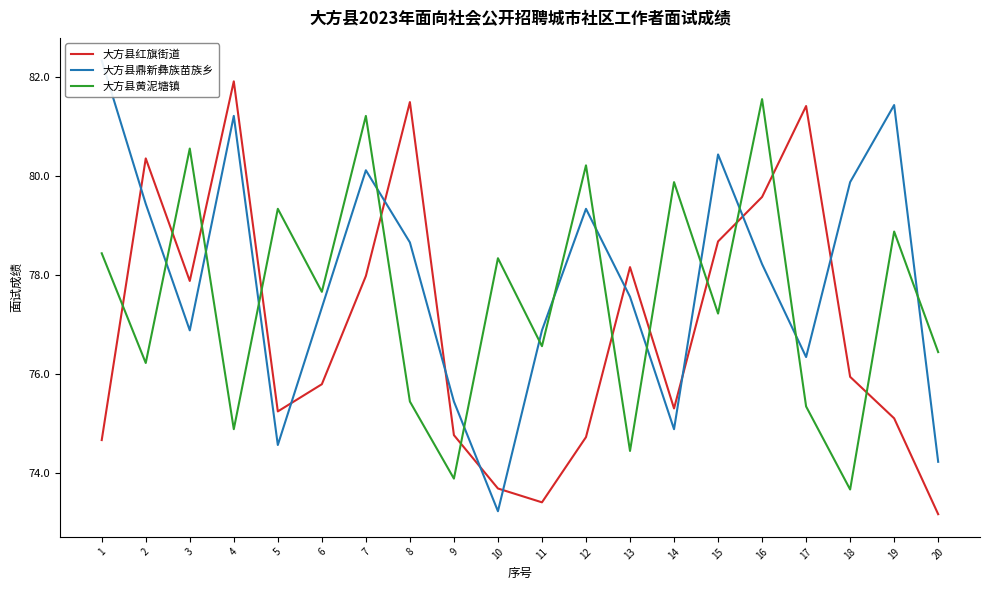

What value does the 大方县鼎新彝族苗族乡 series have at 8?

78.7